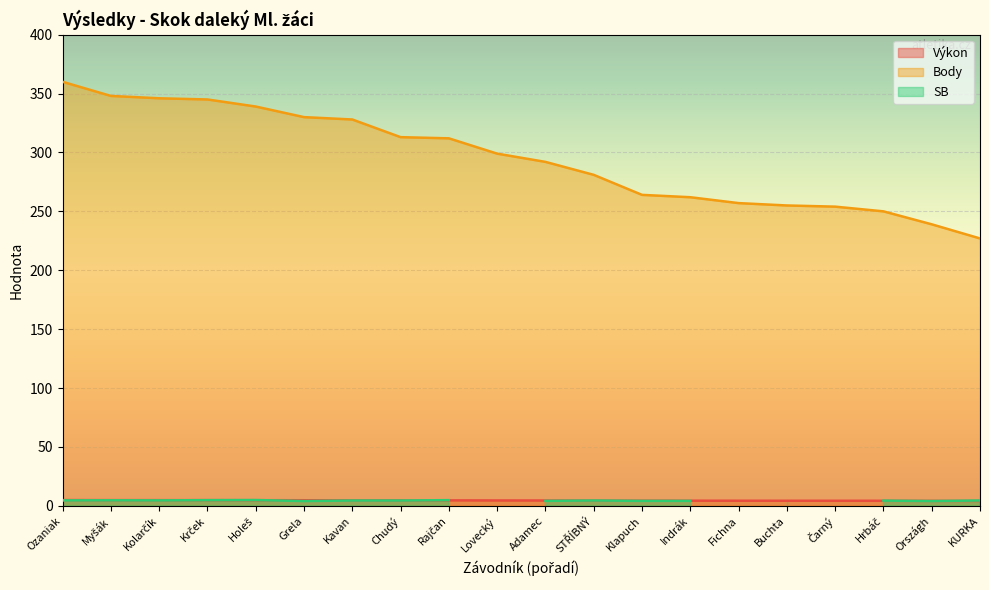

True or false: Body and Výkon cross at least once.

False